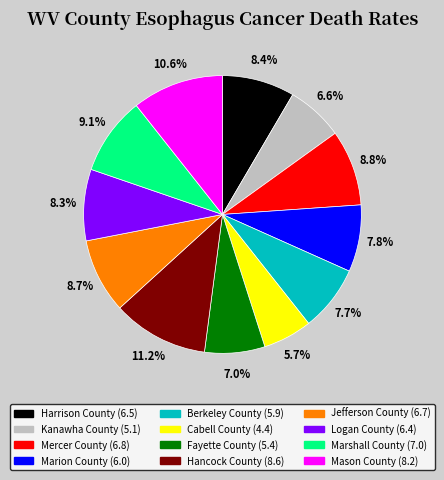

How many segments does this pie chart have?

12